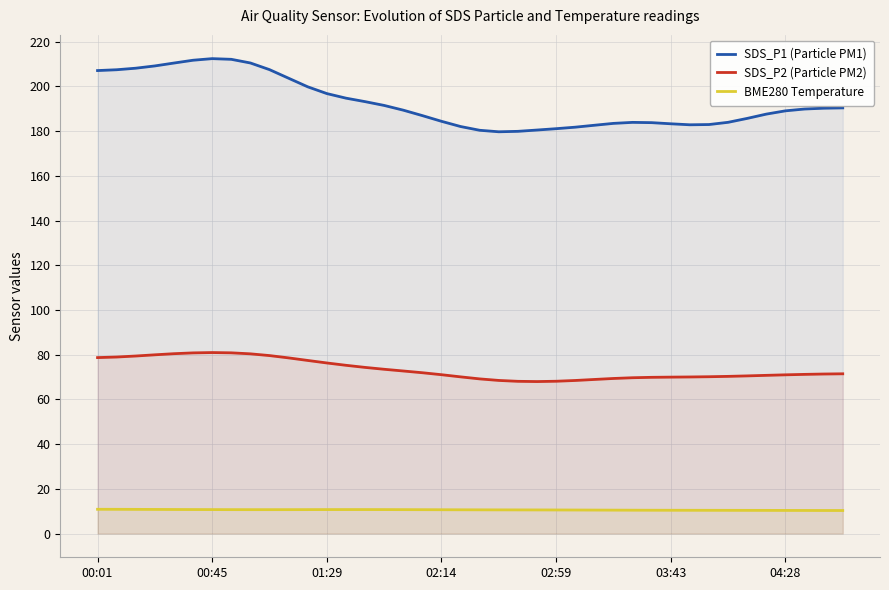

The SDS_P2 (Particle PM2) series shows 126.4 at 16. True or false?

False